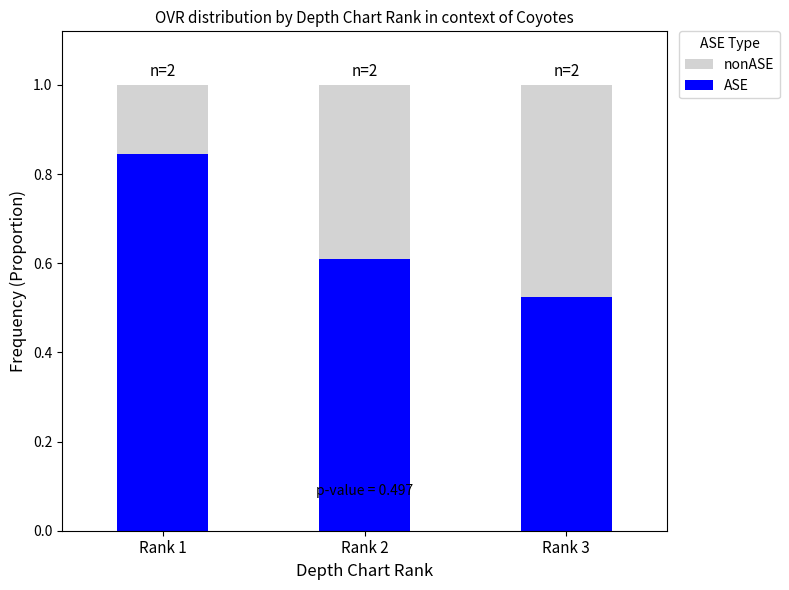

At which label does ASE reach its minimum?

Rank 3